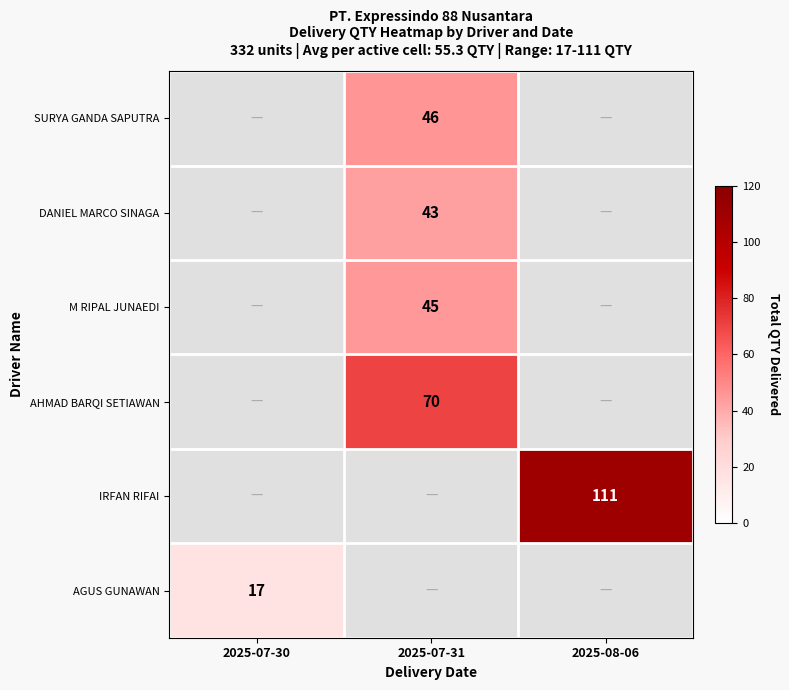

What is the spread (max minus min) of values at 2025-07-31?

27.0